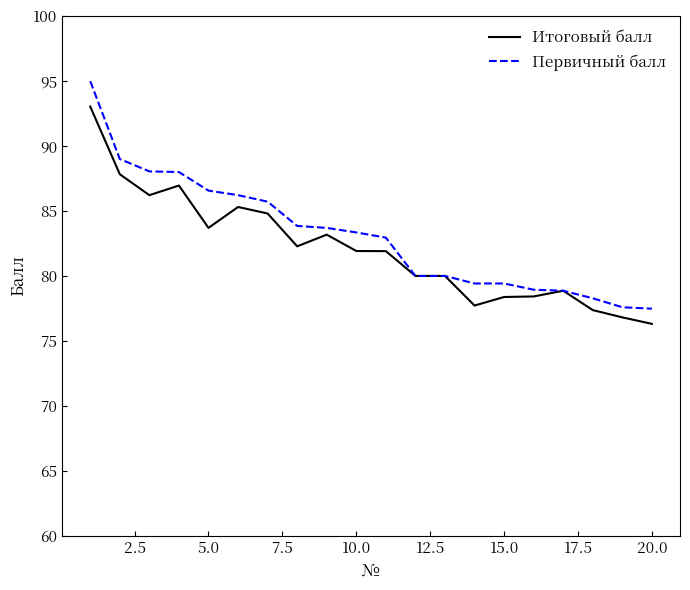

Which series has the largest range (max minus min)?

Первичный балл